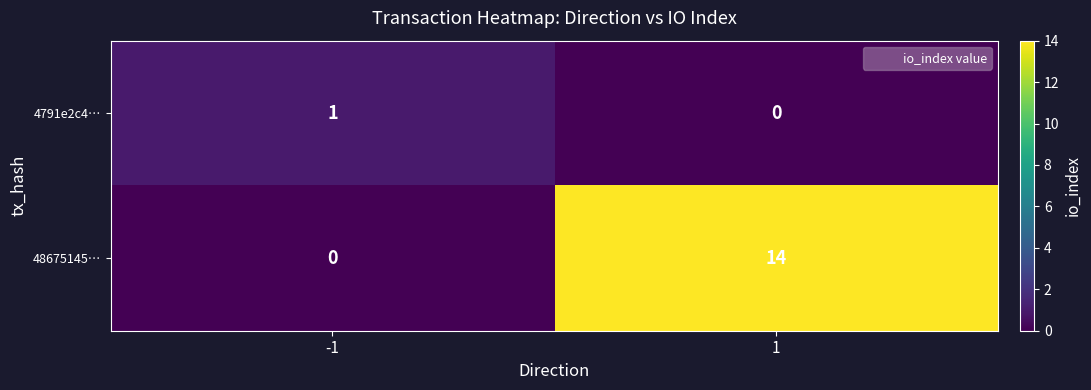

Is it true that 4791e2c4… equals 1 at -1?

True